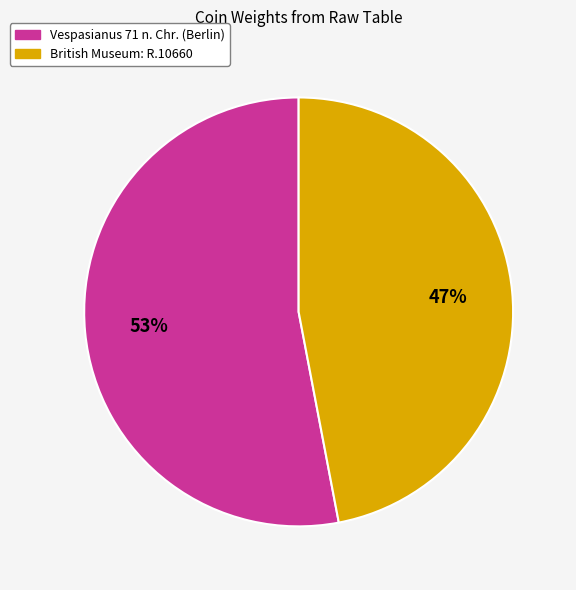

Approximately how many times larger is the value at British Museum: R.10660 compared to Vespasianus 71 n. Chr. (Berlin)?

0.9